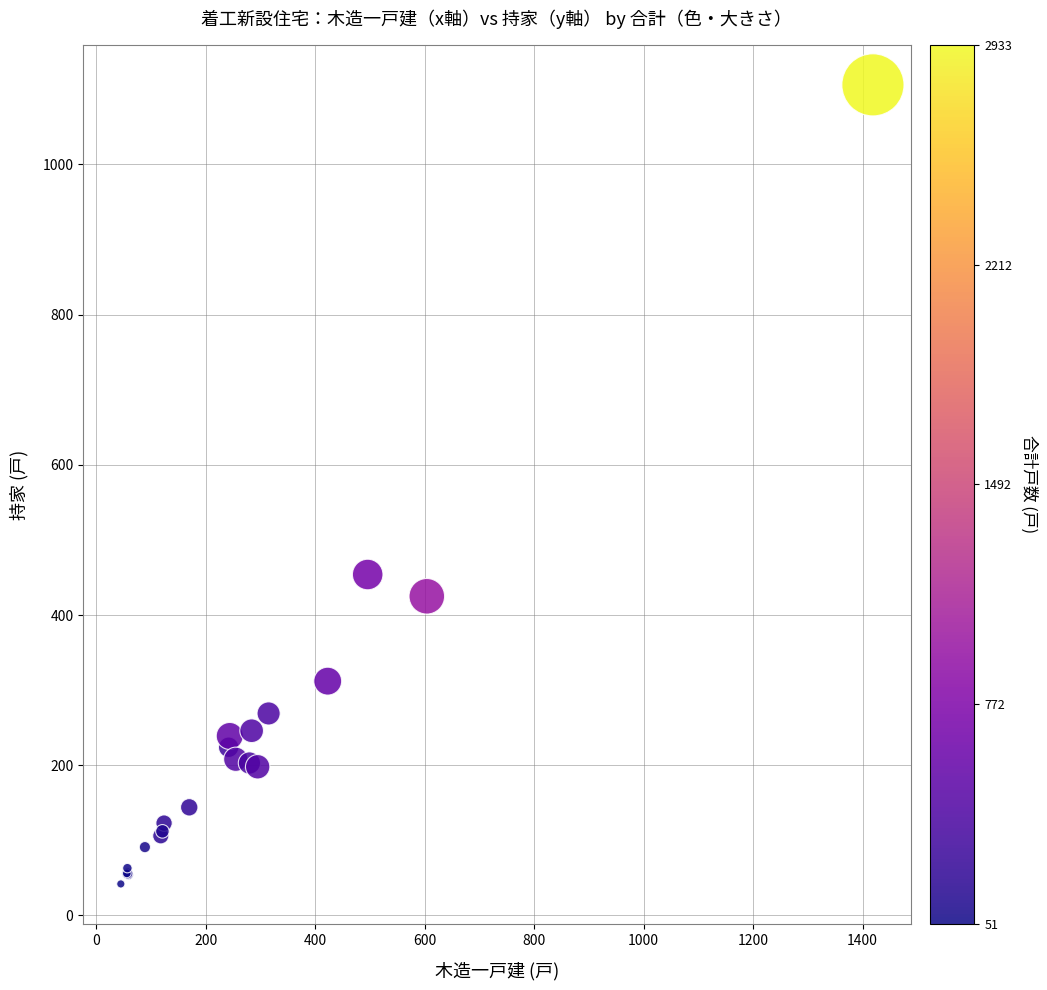

What Y value in the scatter plot is closest to 574?

454